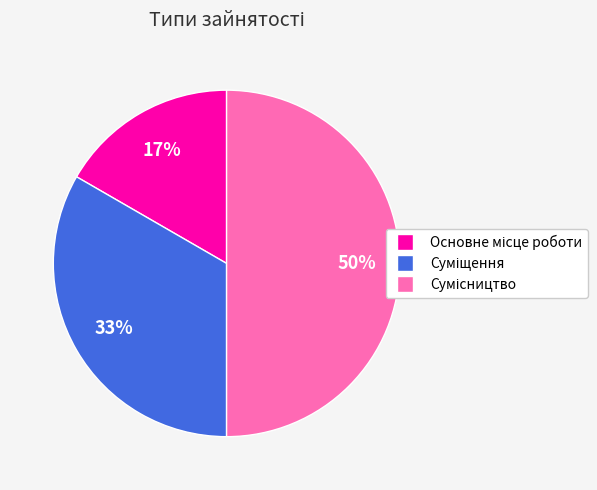

To the nearest percent, what is the average slice percentage?

33%